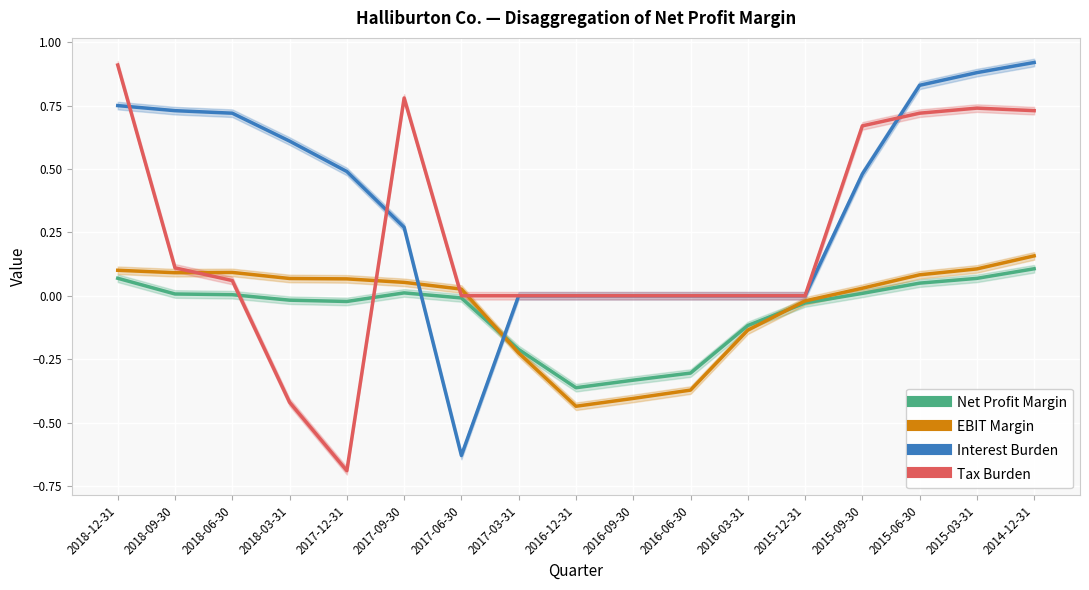

At which label does Net Profit Margin reach its peak?

2014-12-31